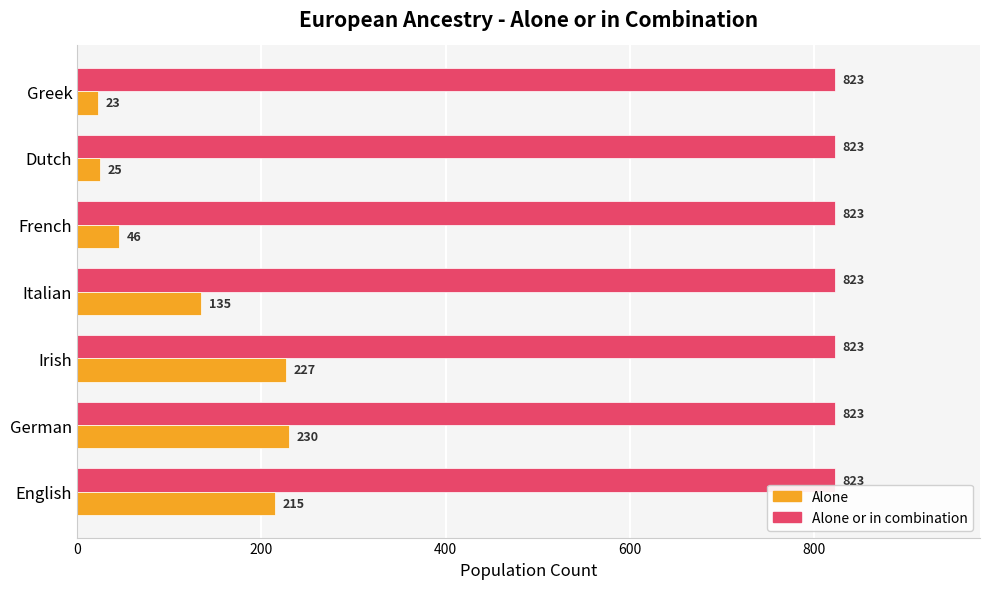

What is the difference between the highest and lowest values at French?

777